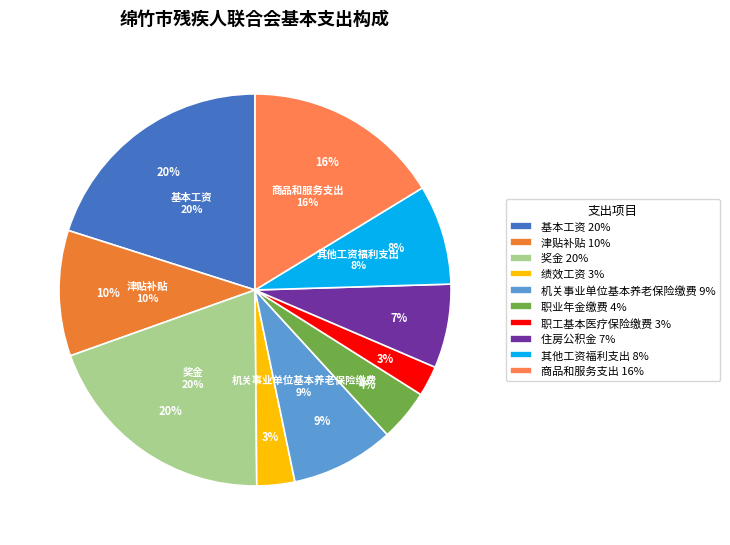

What is the largest slice in the pie chart?

基本工资